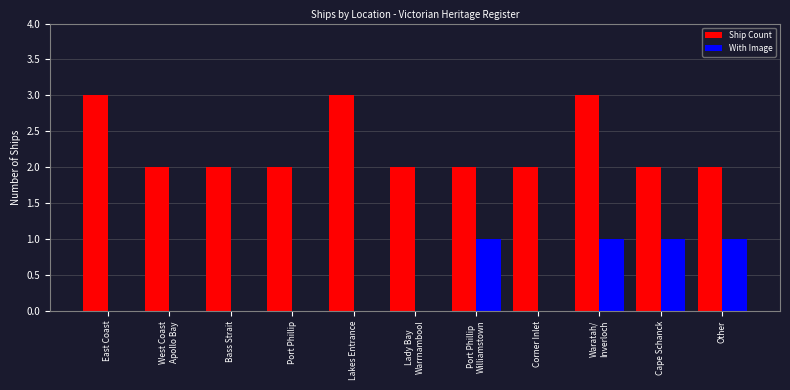

True or false: With Image has a value of 0 at Port Phillip.

True